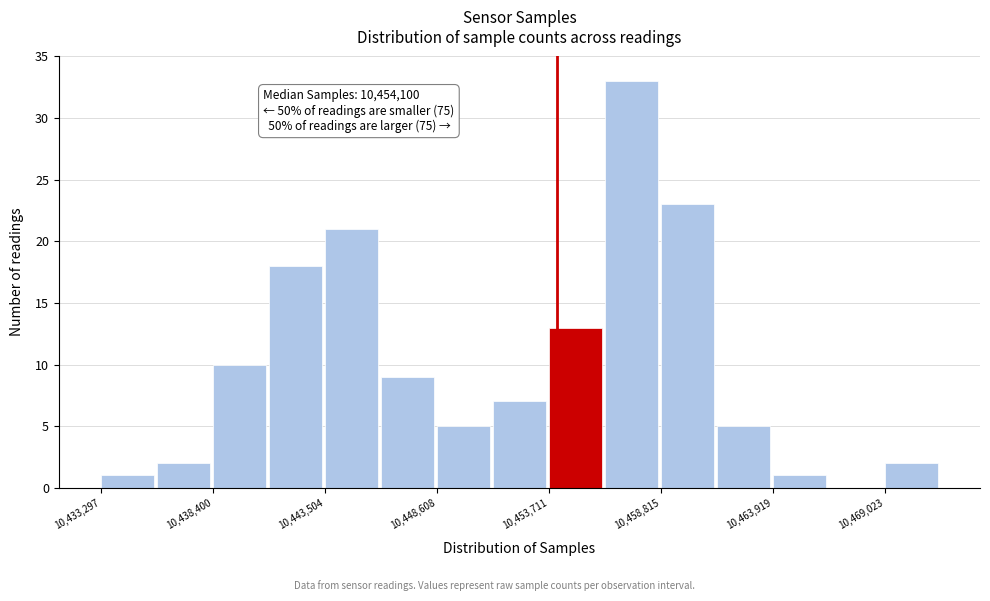

Read against the x-axis, roughly where is the centre of the tallest bar?

10457000